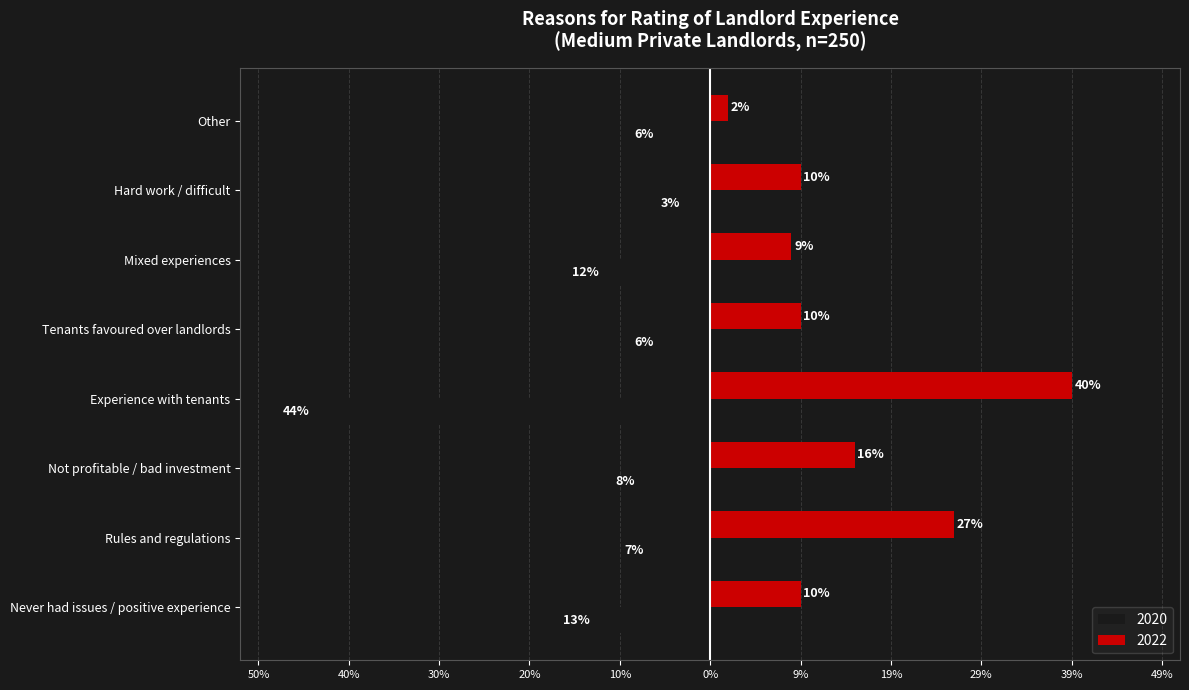

What are all the series names shown in the legend?

2020, 2022